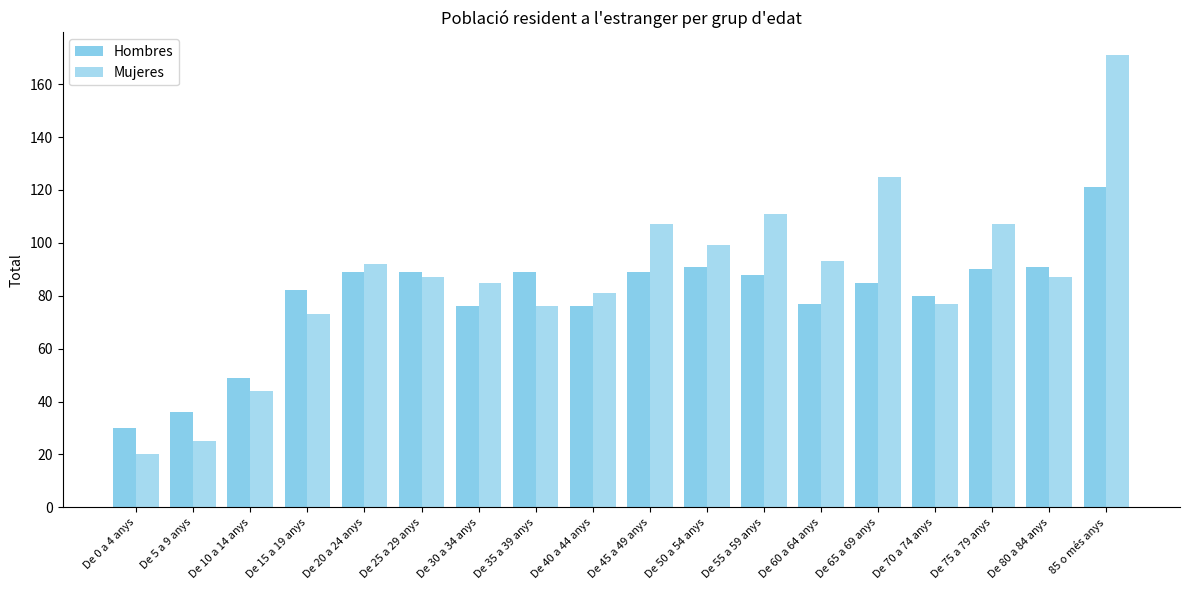

Count the number of data series in this chart.

2